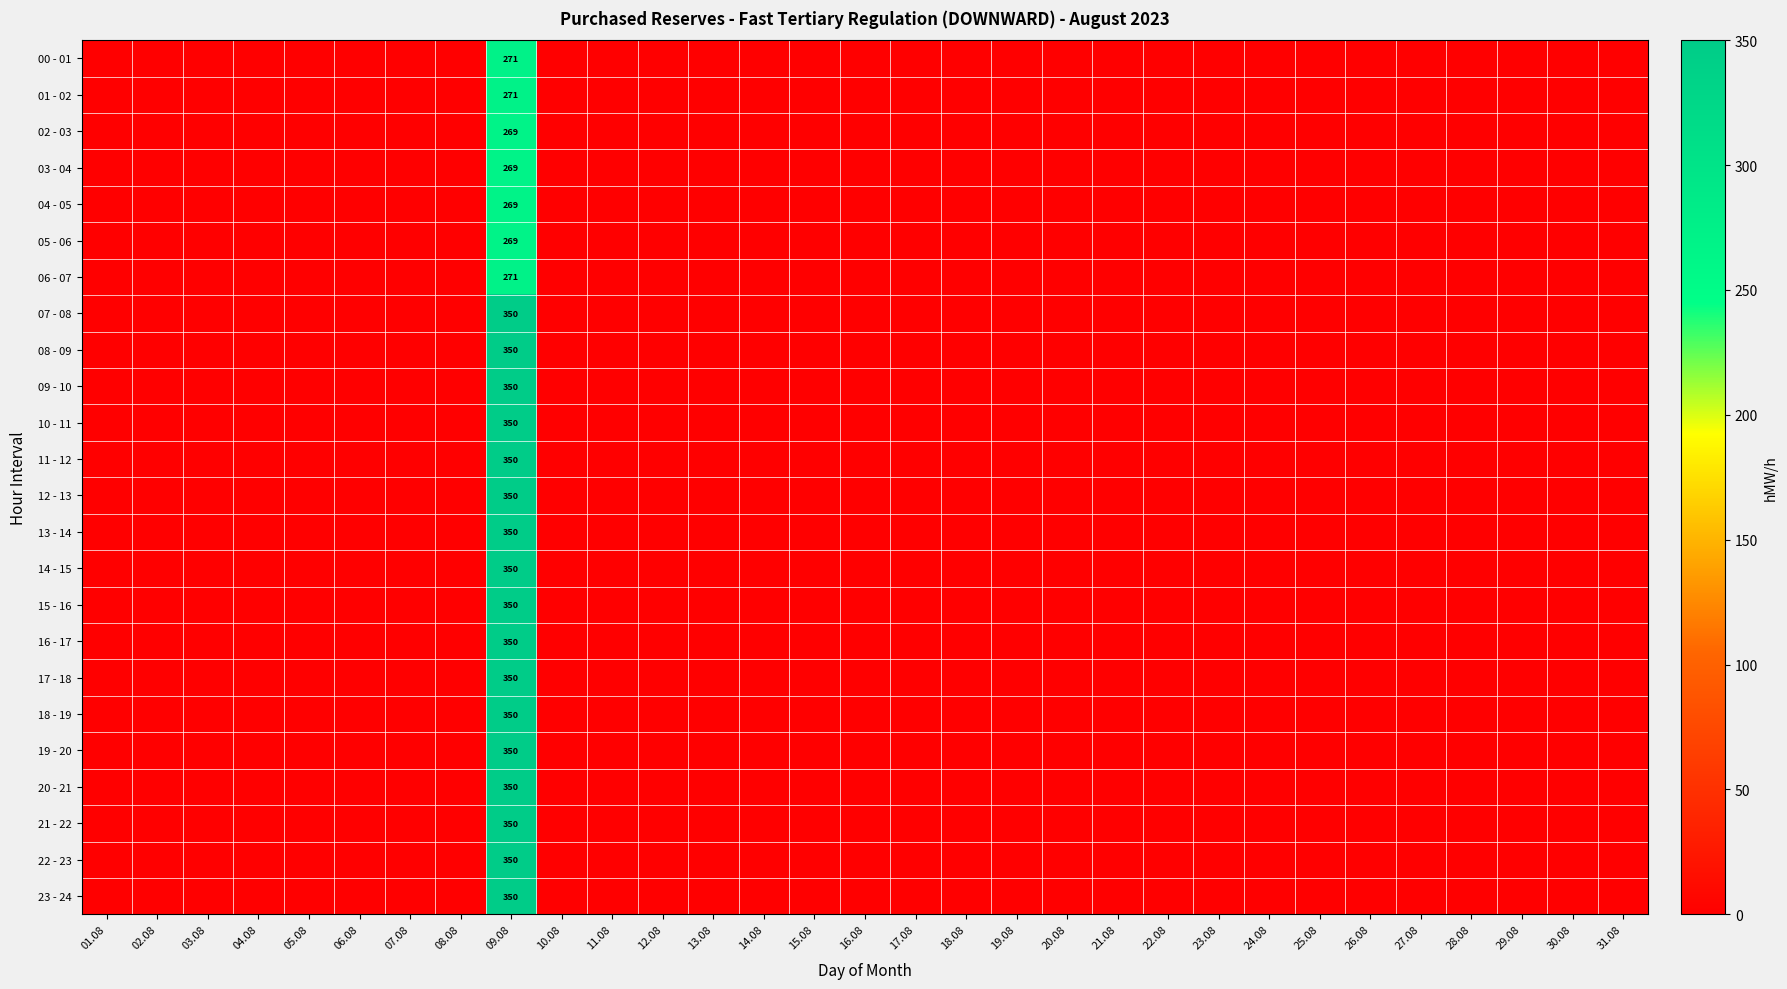

Is it true that 07 - 08 equals -132 at 28.08?

False